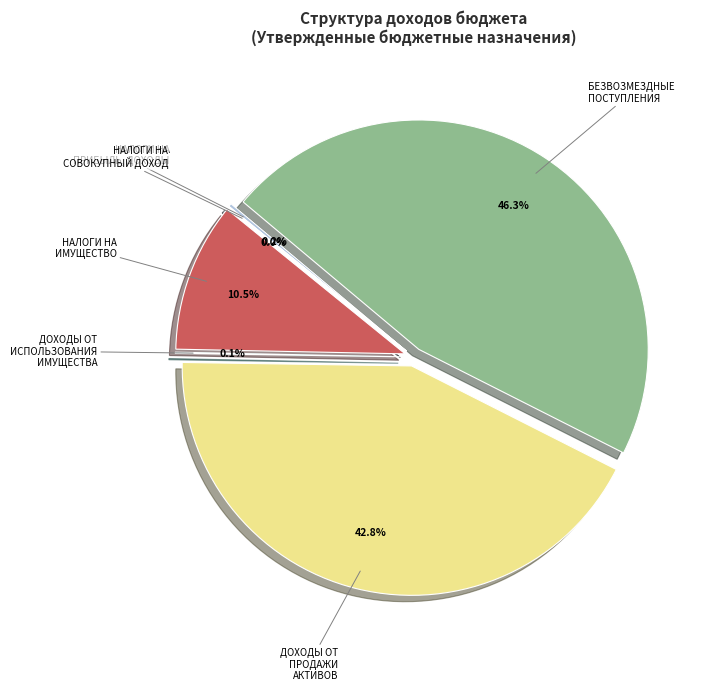

Which has a higher value, ДОХОДЫ ОТ ИСПОЛЬЗОВАНИЯ ИМУЩЕСТВА or НАЛОГИ НА ПРИБЫЛЬ, ДОХОДЫ?

НАЛОГИ НА ПРИБЫЛЬ, ДОХОДЫ